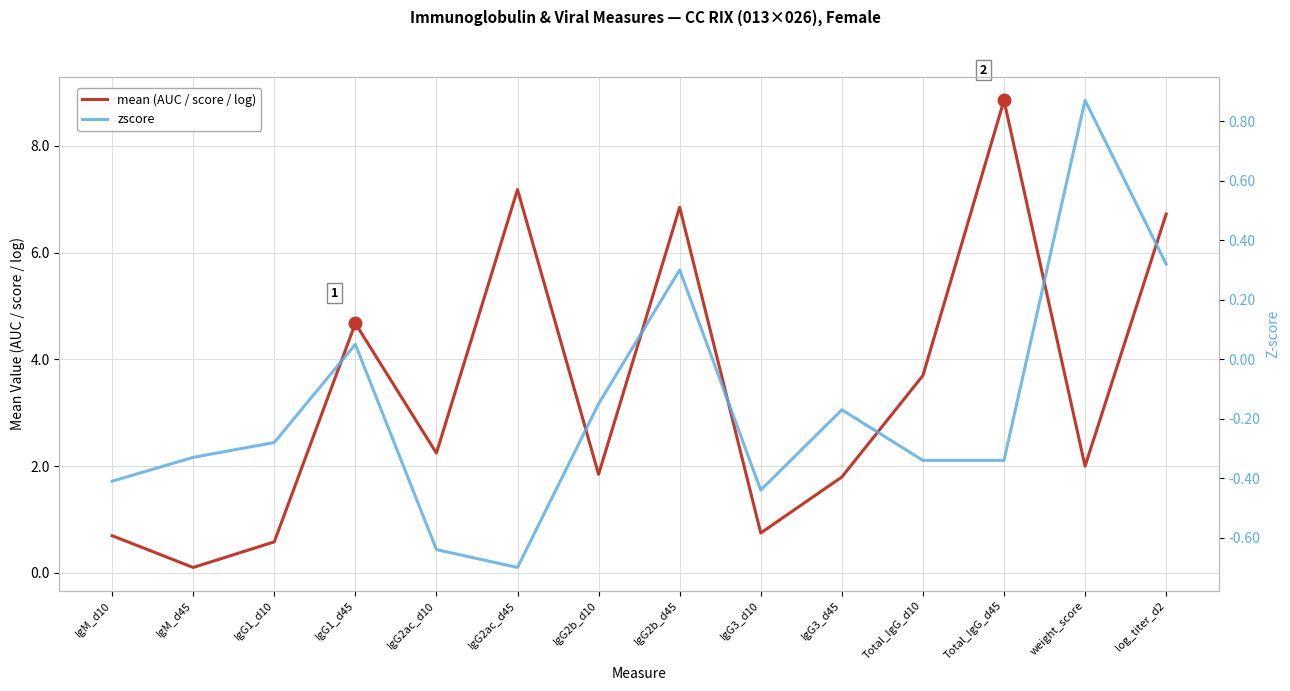

The zscore series shows -0.6 at Total_IgG_d10. True or false?

False